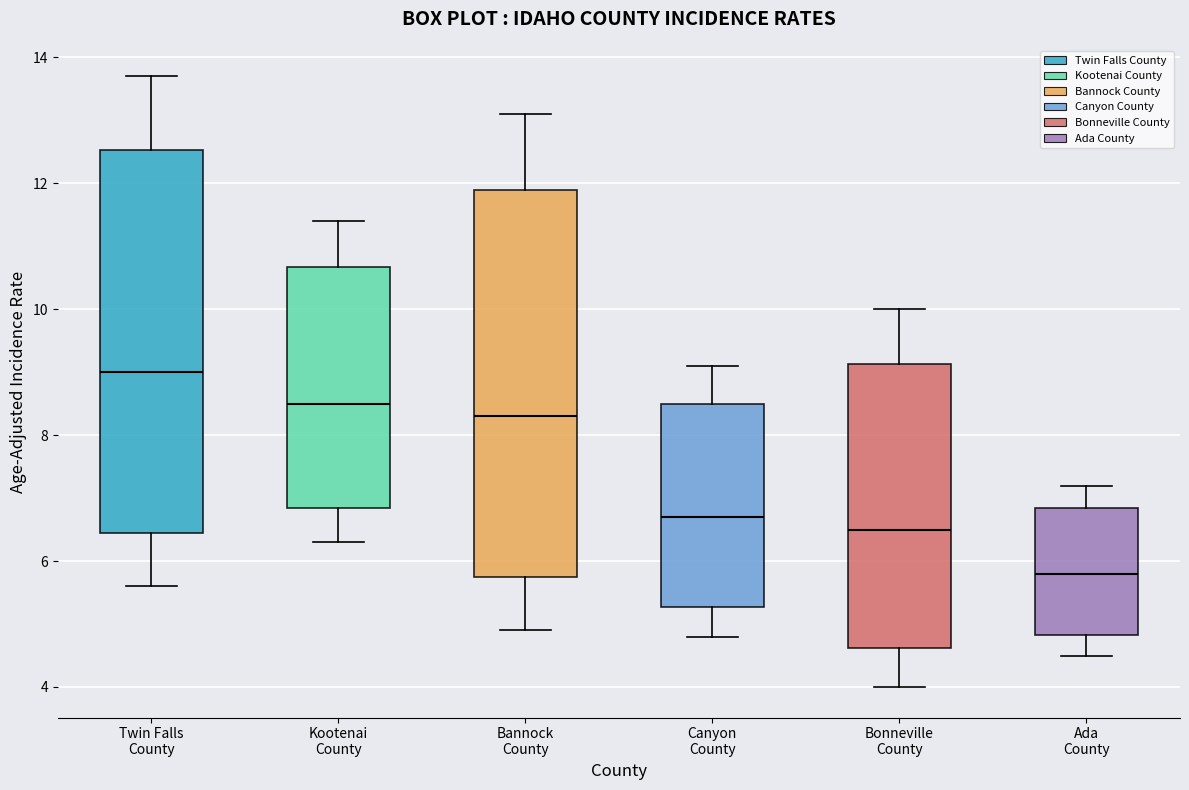

Reading left to right, read every box against the y-axis: the position of its median line, the range the box covers, and the ends of its whiskers. The values are not printed on the chart, so give them approximately, as read against the axis.

Twin Falls County: median 9.0, box 6.4 to 12.6, whiskers 5.6 to 13.8
Kootenai County: median 8.6, box 6.8 to 10.6, whiskers 6.4 to 11.4
Bannock County: median 8.4, box 5.8 to 12.0, whiskers 5.0 to 13.2
Canyon County: median 6.8, box 5.2 to 8.6, whiskers 4.8 to 9.2
Bonneville County: median 6.6, box 4.6 to 9.2, whiskers 4.0 to 10.0
Ada County: median 5.8, box 4.8 to 6.8, whiskers 4.6 to 7.2